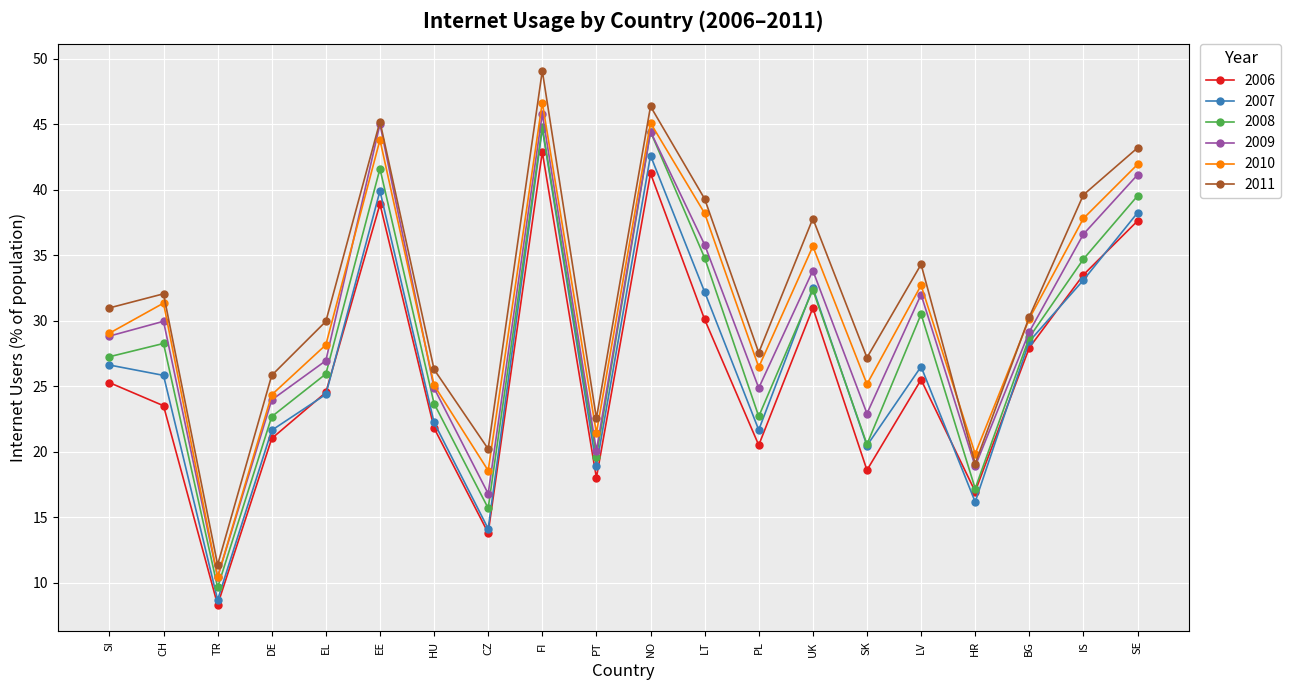

True or false: 2010 and 2007 intersect in this chart.

False